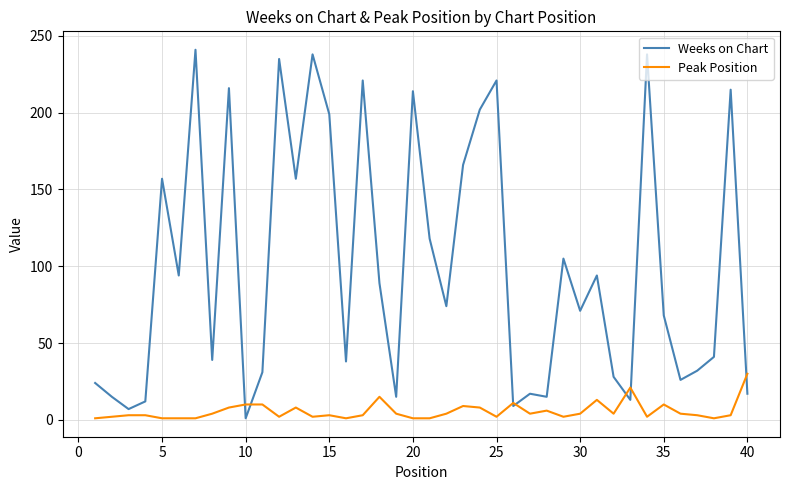

Which series has the largest range (max minus min)?

Weeks on Chart